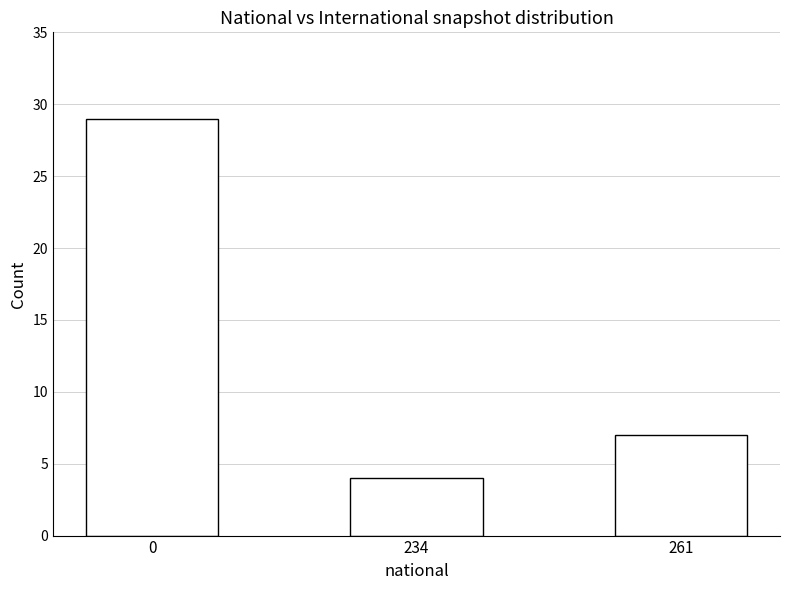

At which category does the chart reach its minimum across all series?

234